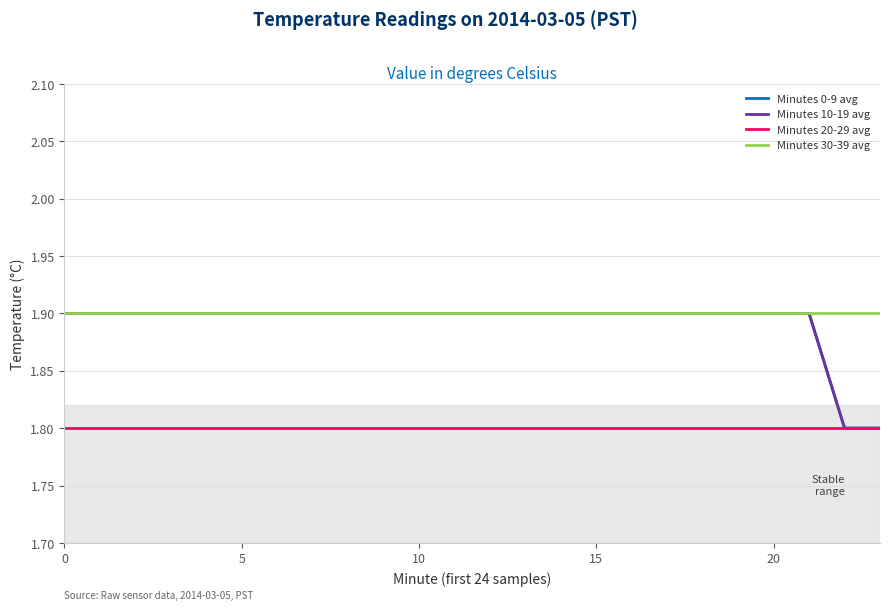

What is the maximum value for Minutes 10-19 avg?

1.9